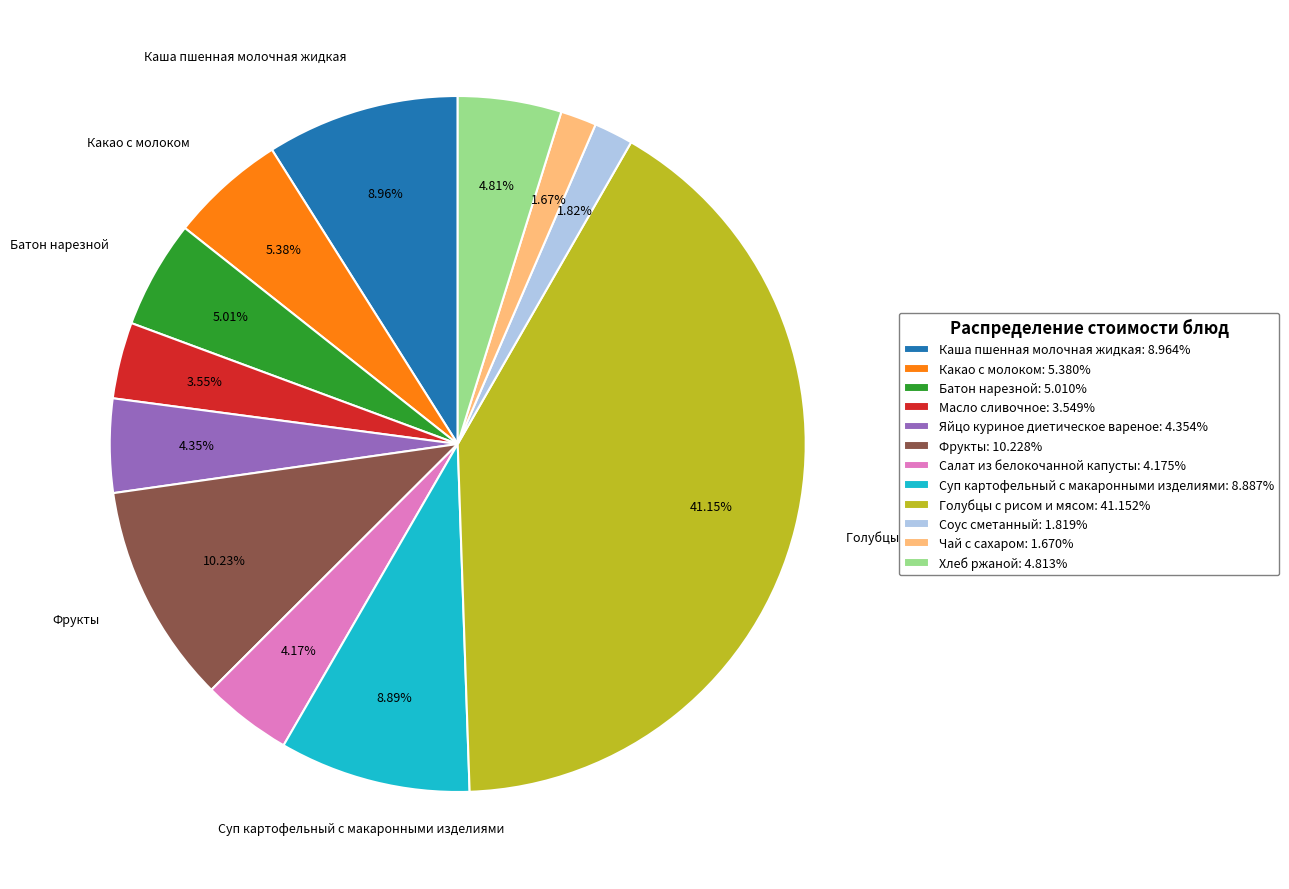

What percentage is NOT represented by Каша пшенная молочная жидкая?

91.0%